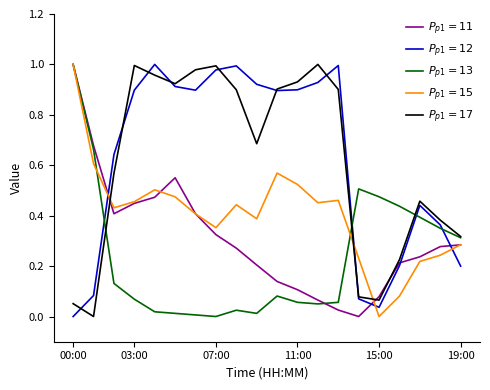

How many interior local valleys does the $P_{p1}=15$ series have?

5